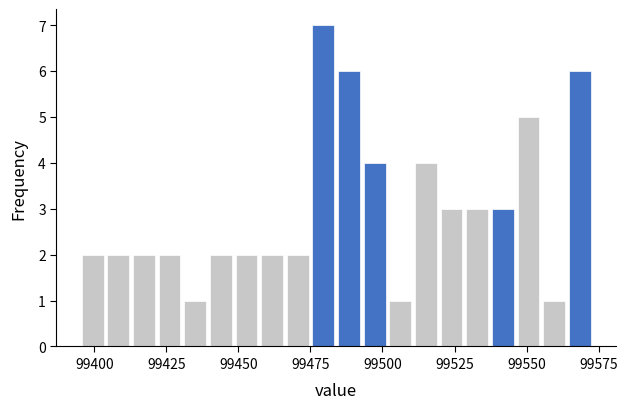

Read against the x-axis, roughly where is the centre of the tallest bar?

99480